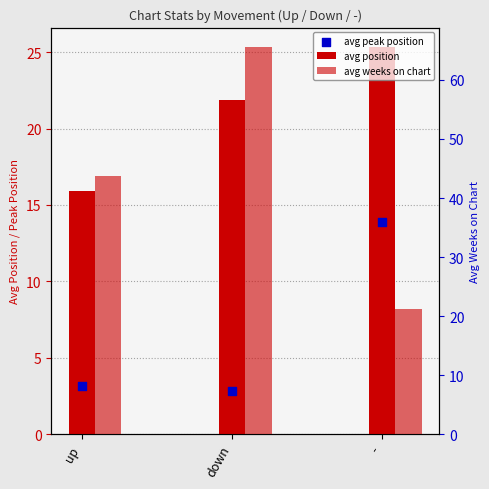

Which series reaches the maximum Y coordinate?

avg weeks on chart